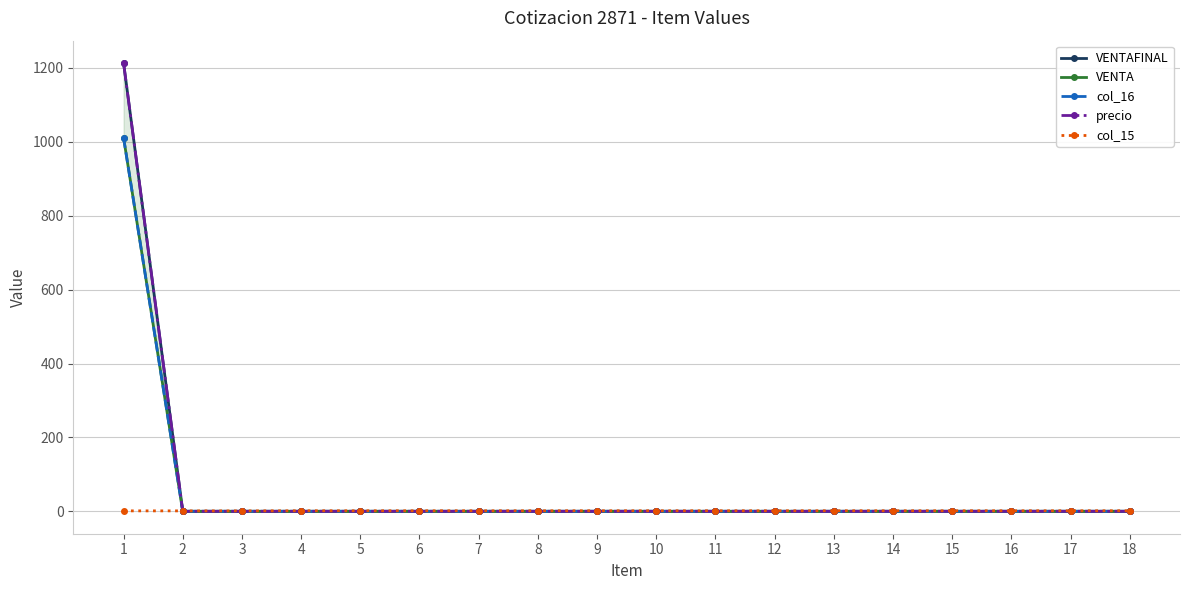

Reading right to left, extract all data points from this chart.

VENTAFINAL: 0.0	0.0	0.0	0.0	0.0	0.0	0.0	0.0	0.0	0.0	0.0	0.0	0.0	0.0	0.0	0.0	0.0	1213.2
VENTA: 0.0	0.0	0.0	0.0	0.0	0.0	0.0	0.0	0.0	0.0	0.0	0.0	0.0	0.0	0.0	0.0	0.0	1011.0
col_16: 0.0	0.0	0.0	0.0	0.0	0.0	0.0	0.0	0.0	0.0	0.0	0.0	0.0	0.0	0.0	0.0	0.0	1011.0
precio: 0.0	0.0	0.0	0.0	0.0	0.0	0.0	0.0	0.0	0.0	0.0	0.0	0.0	0.0	0.0	0.0	0.0	1213.2
col_15: 1.5	1.5	1.5	1.5	1.5	1.5	1.5	1.5	1.5	1.5	1.5	1.5	1.5	1.5	1.5	1.2	1.2	1.2